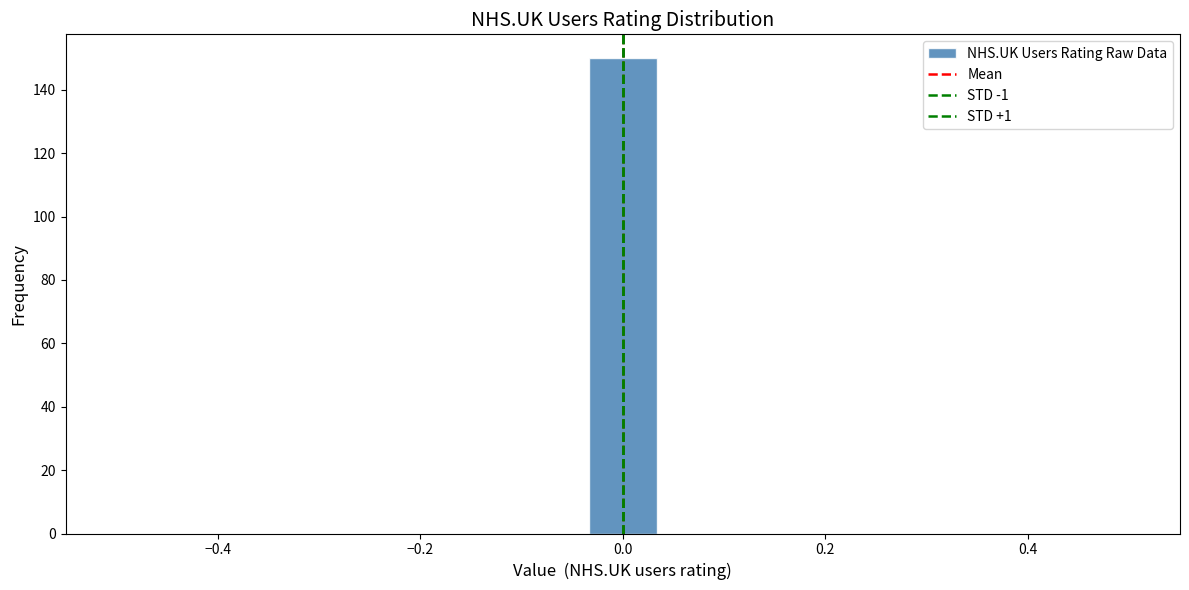

Around what value on the x-axis is the tallest bar? Give the approximate position of its centre, as read against the axis.

0.00